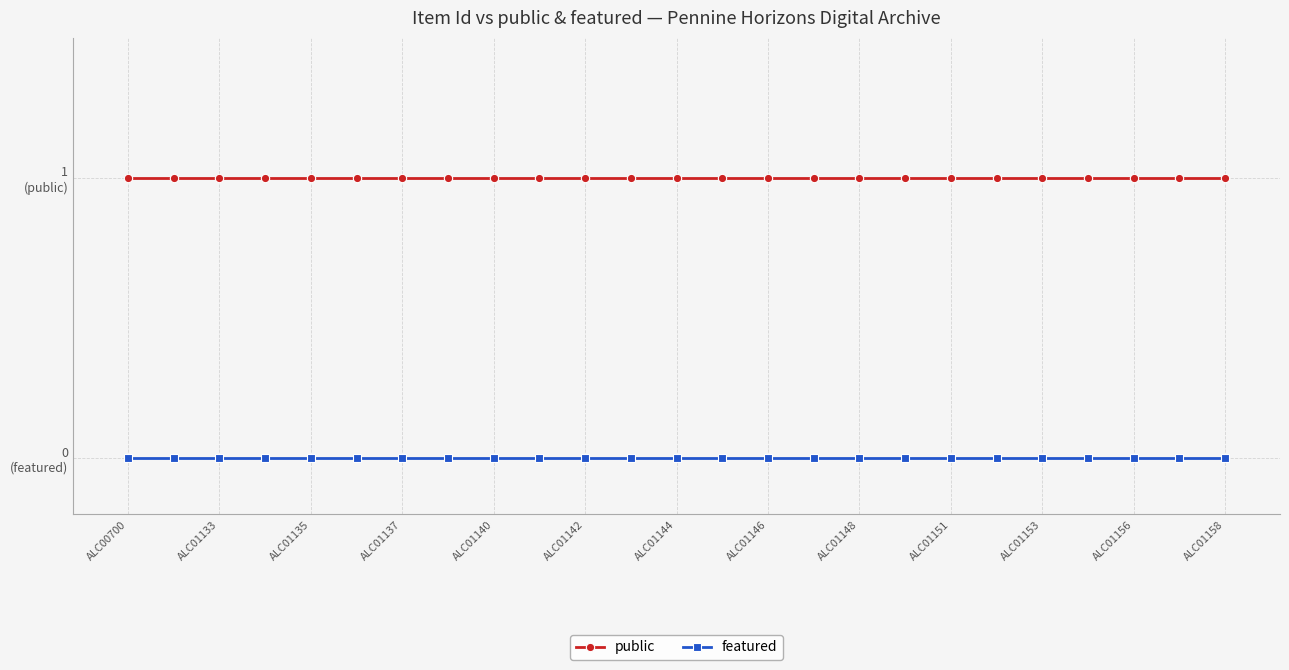

True or false: public and featured intersect in this chart.

False